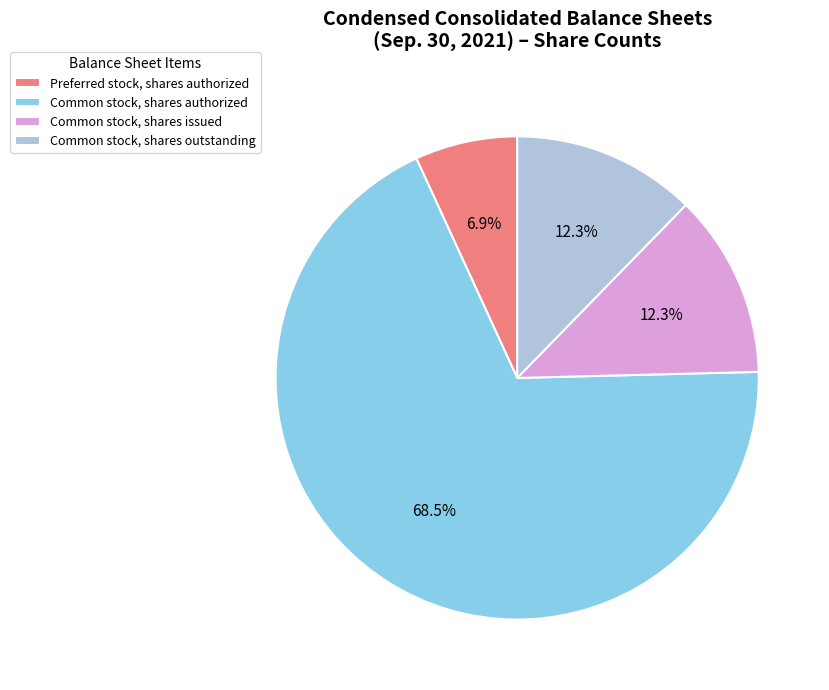

True or false: Common stock, shares outstanding accounts for 23% of the total.

False